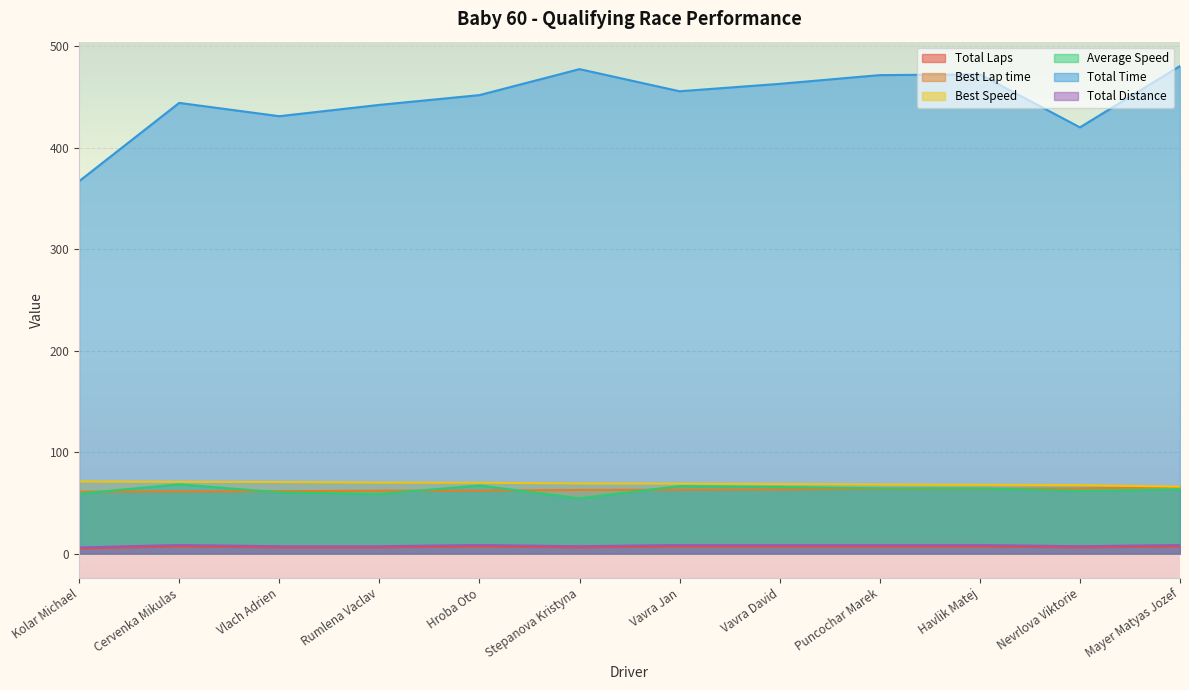

What is the difference between the Average Speed values at Havlik Matej and Mayer Matyas Jozef?

1.1